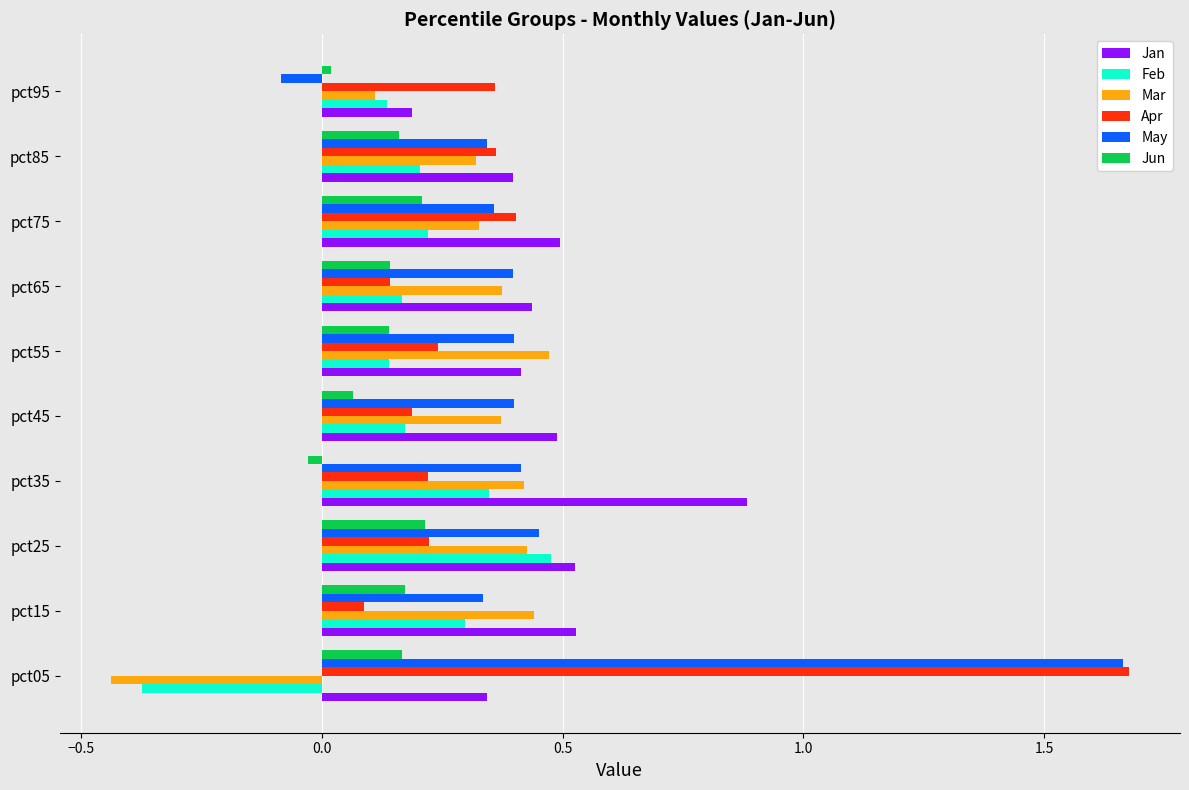

Which series has the largest range (max minus min)?

May